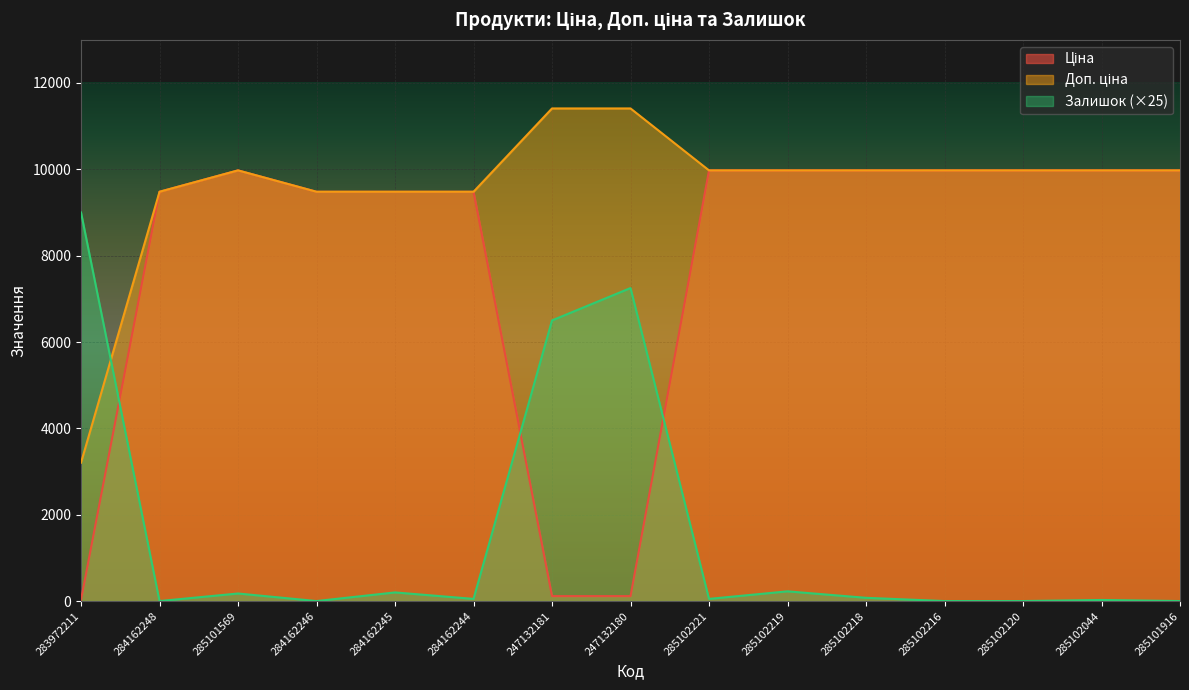

How many lines are shown in the chart?

3